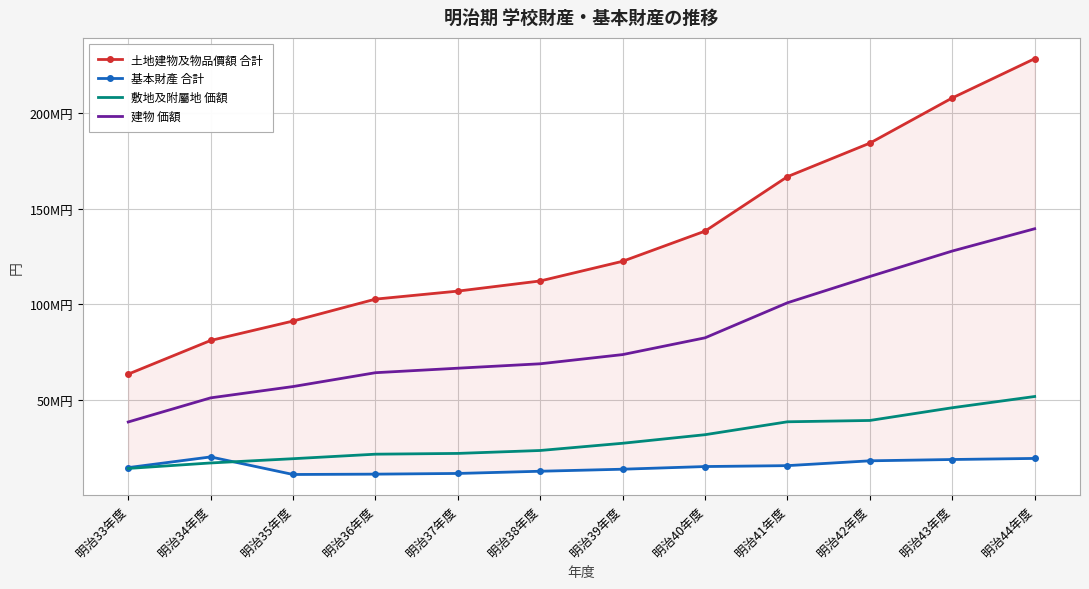

What is the difference between the highest and lowest values at 明治40年度?

123058000